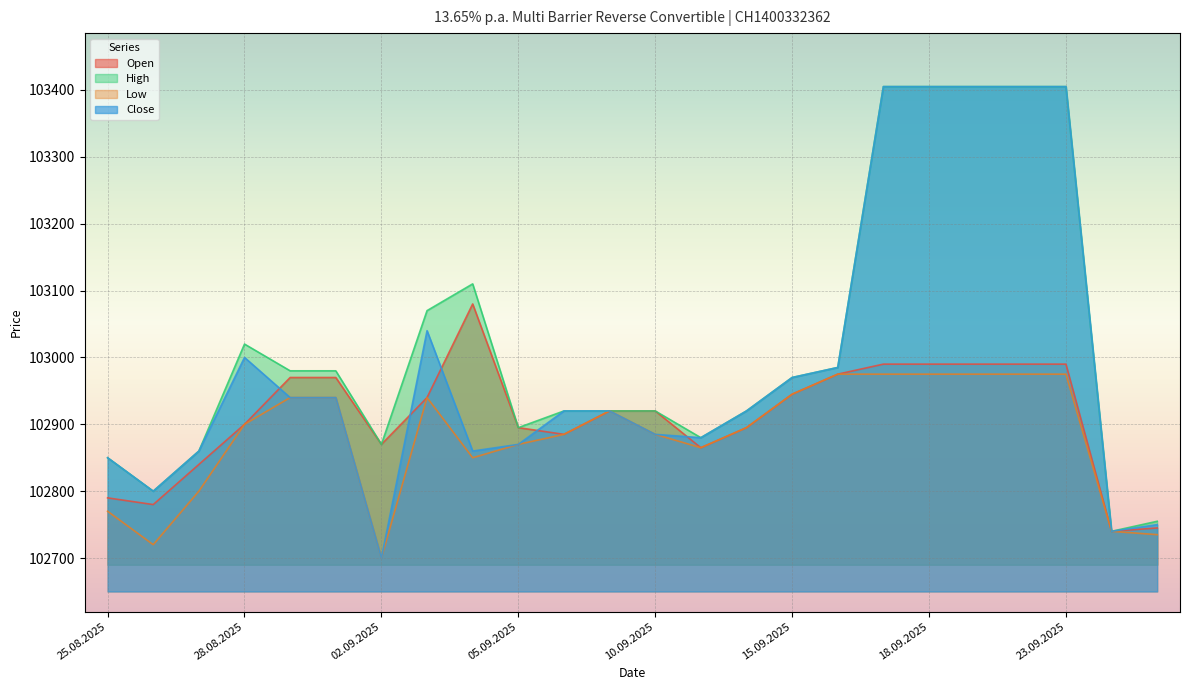

Is the value of Close at 09.09.2025 greater than the value of High at 24.09.2025?

Yes